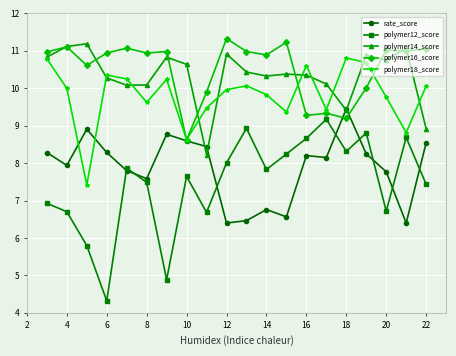

Is this an area chart (filled region under the line)?

No